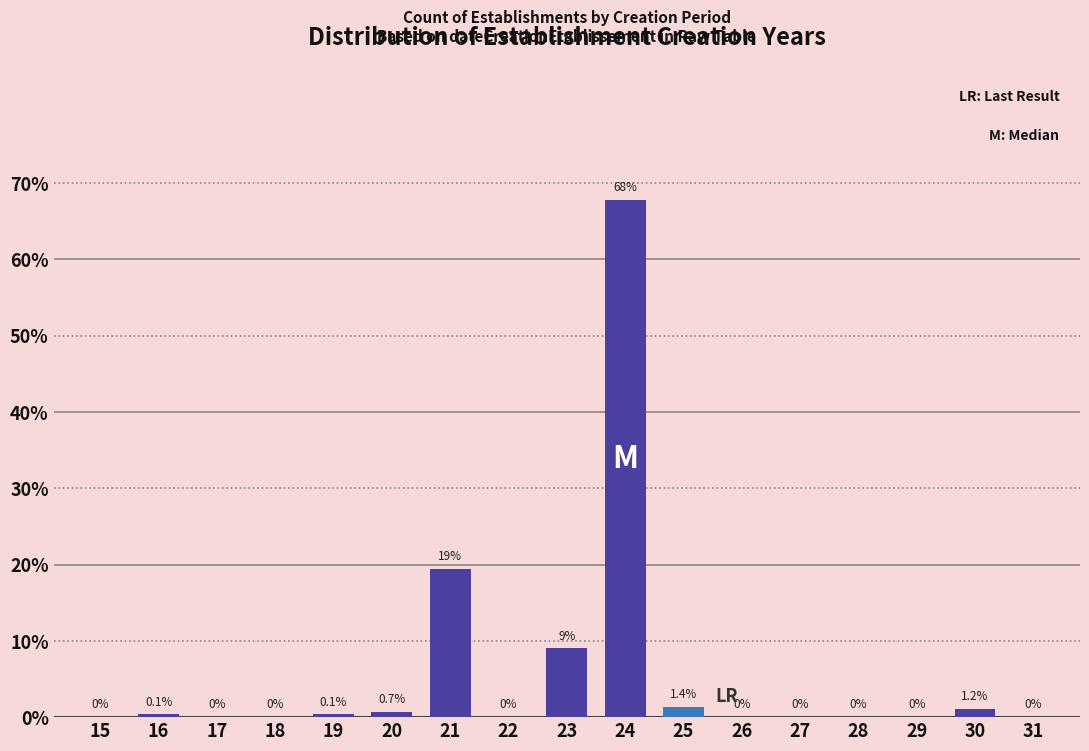

True or false: the data shows -42.9 at 15.

False